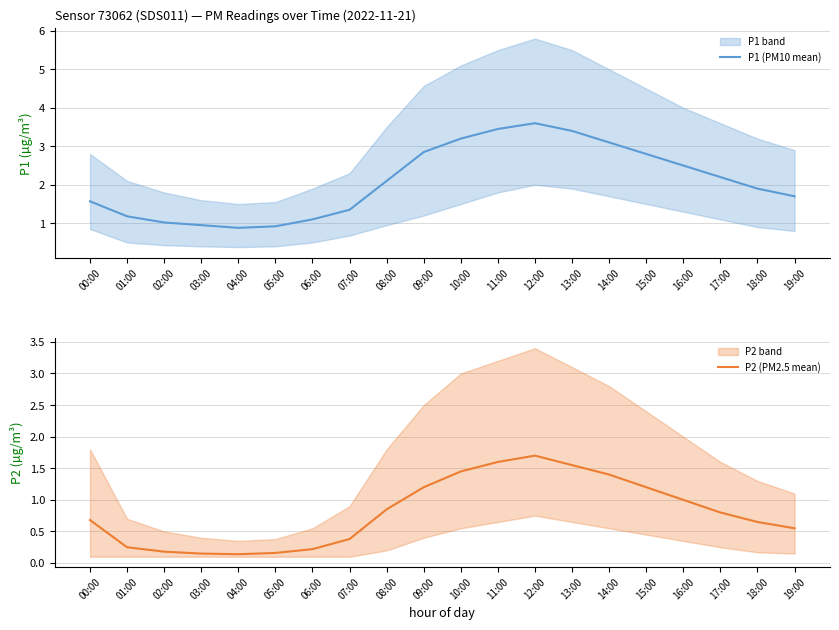

At how many categories does at least one series exceed 2?

10